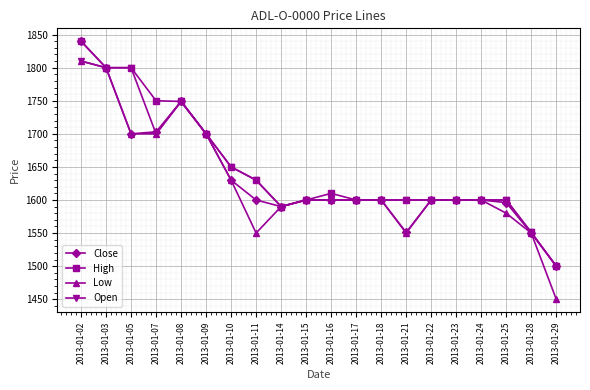

How many distinct data groups are displayed?

4